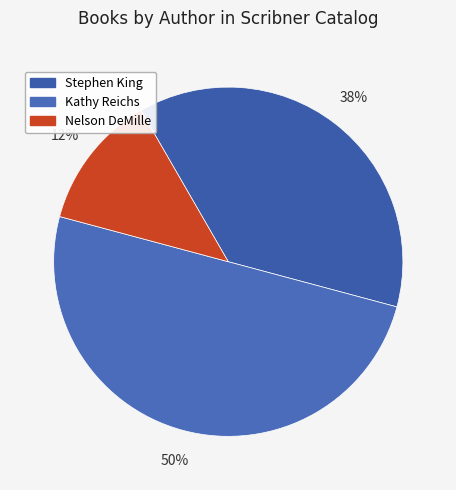

Count the number of slices in the pie.

3